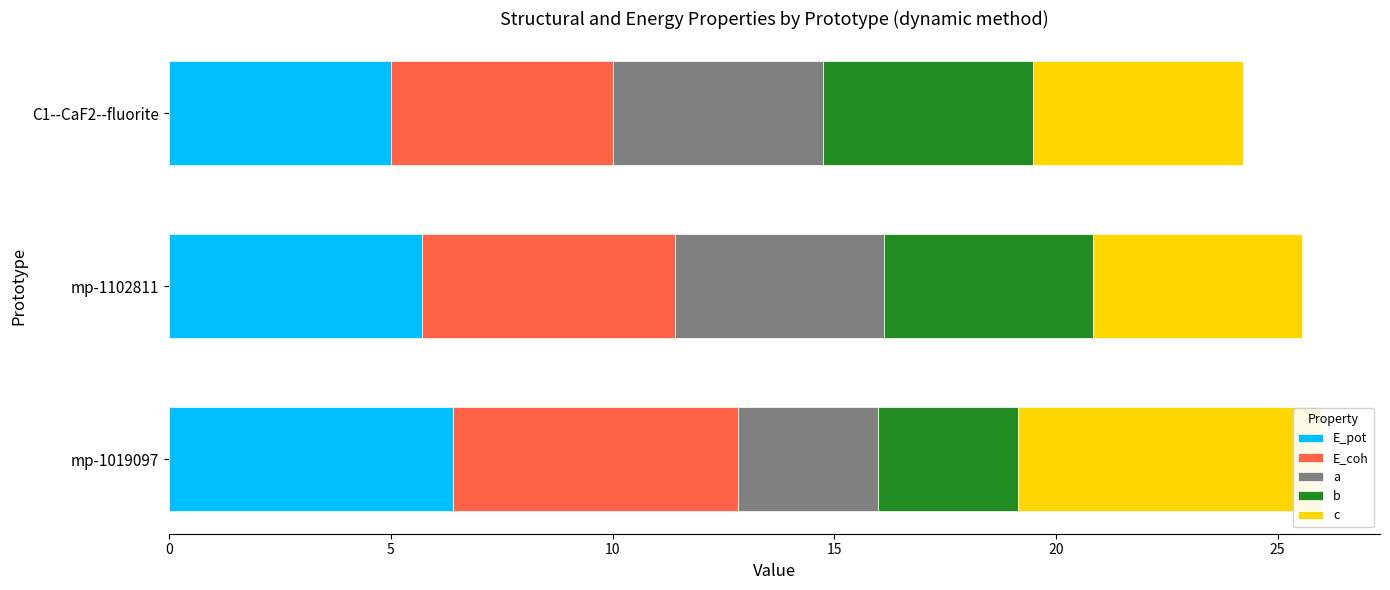

Does the chart contain any negative values?

No